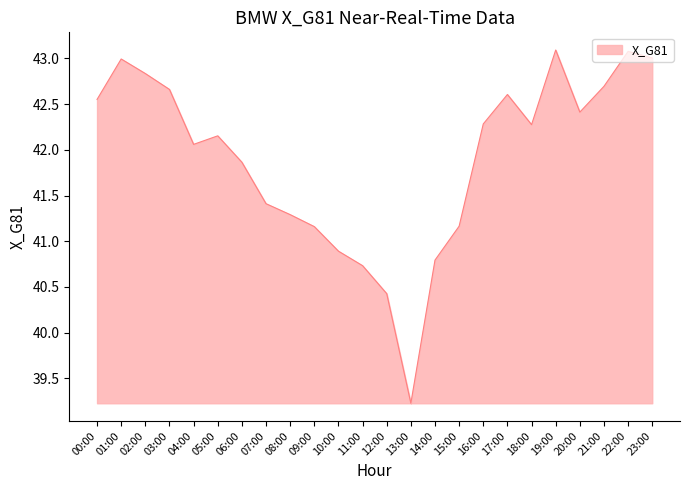

What is the minimum value shown in the chart?

39.2